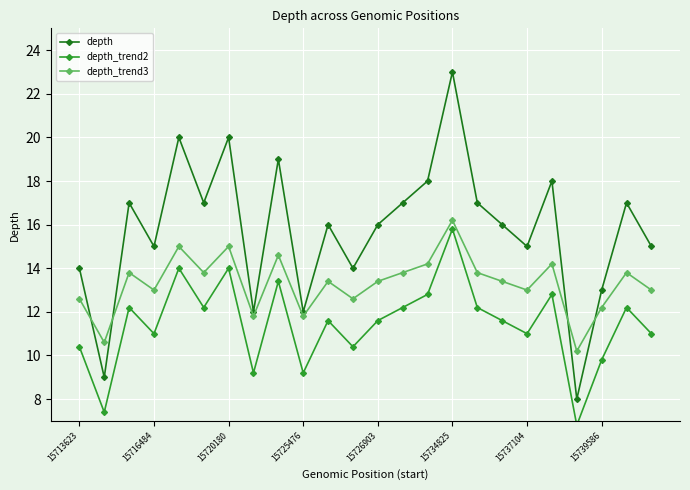

How many distinct data groups are displayed?

3